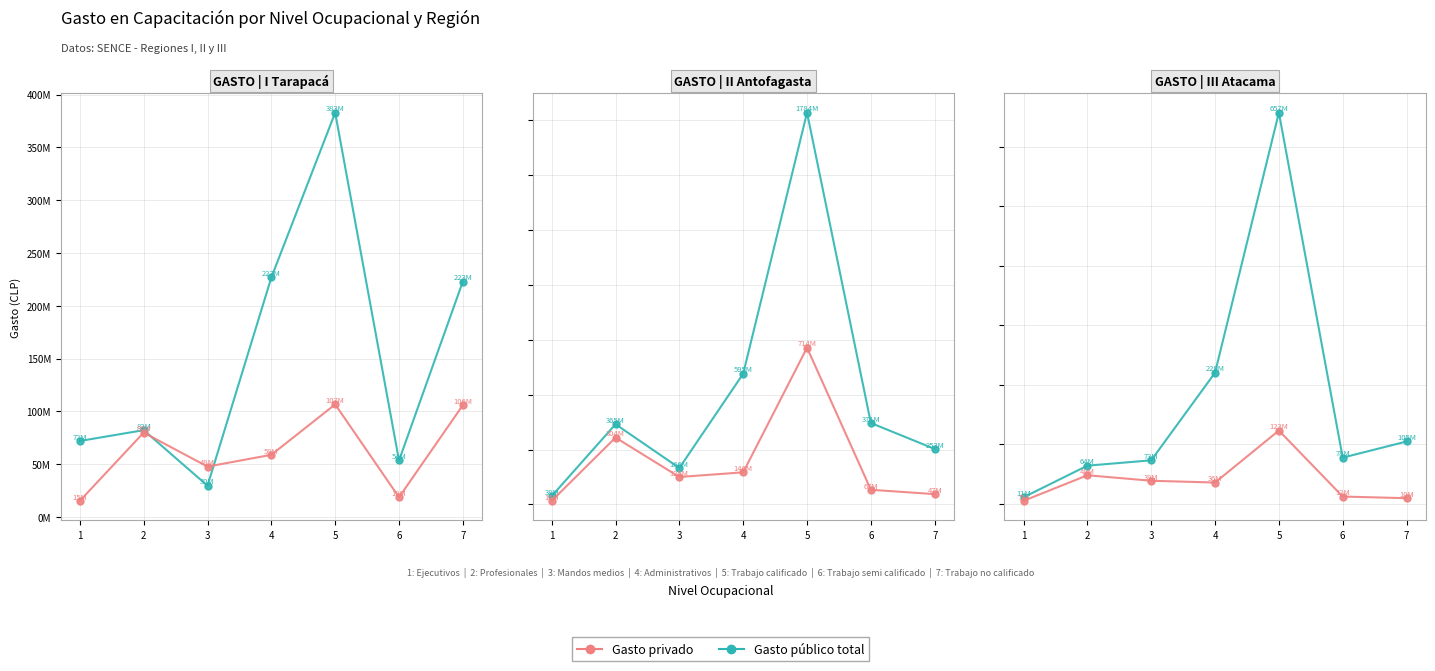

What is the sum of the Gasto público total values at 1 and 6?

89031473